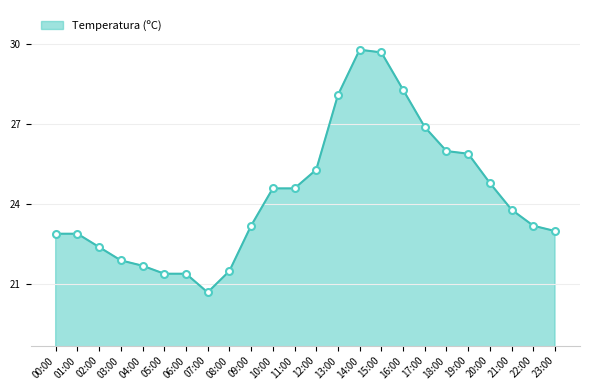

Between 05:00 and 21:00, which is larger?

21:00